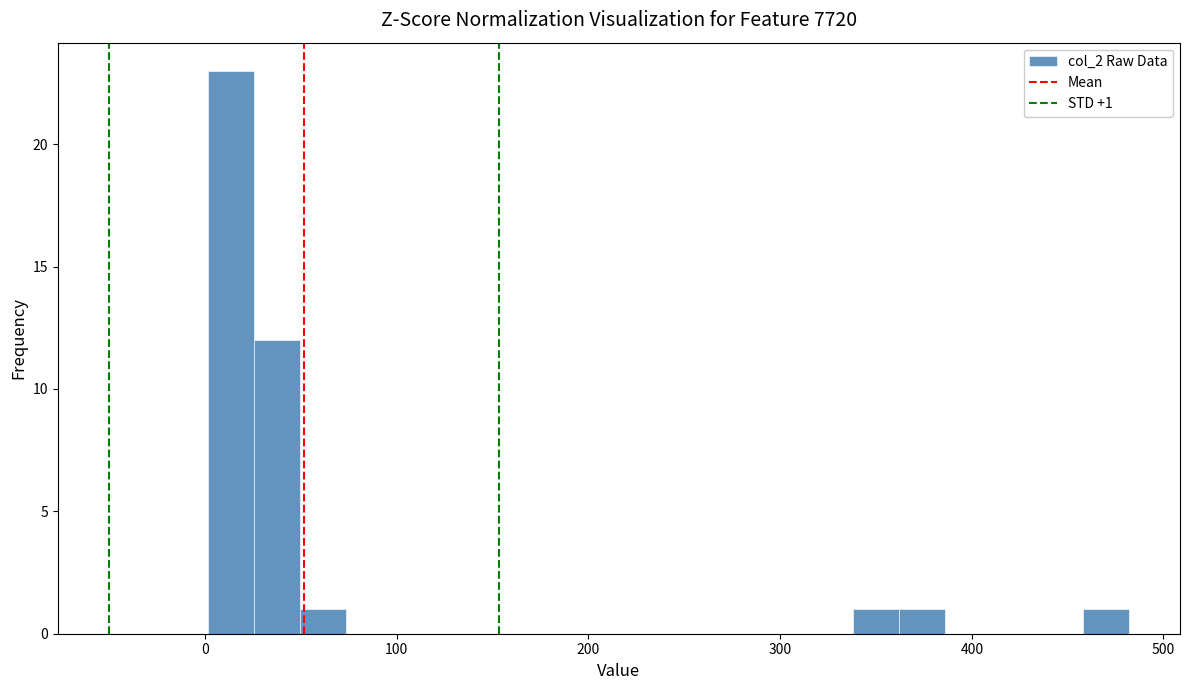

Read against the x-axis, roughly where is the centre of the tallest bar?

10